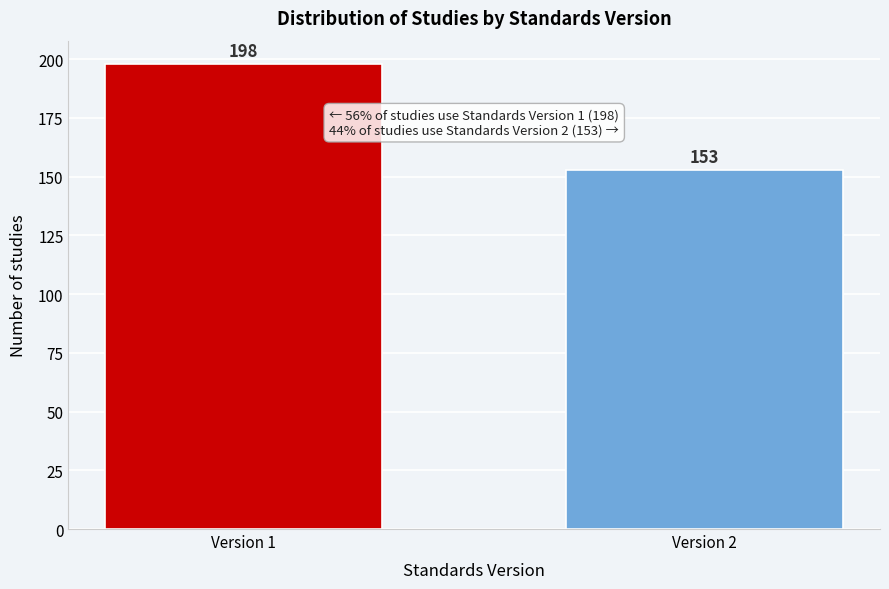

Reading left to right, list all the values displayed in this chart.

198	153